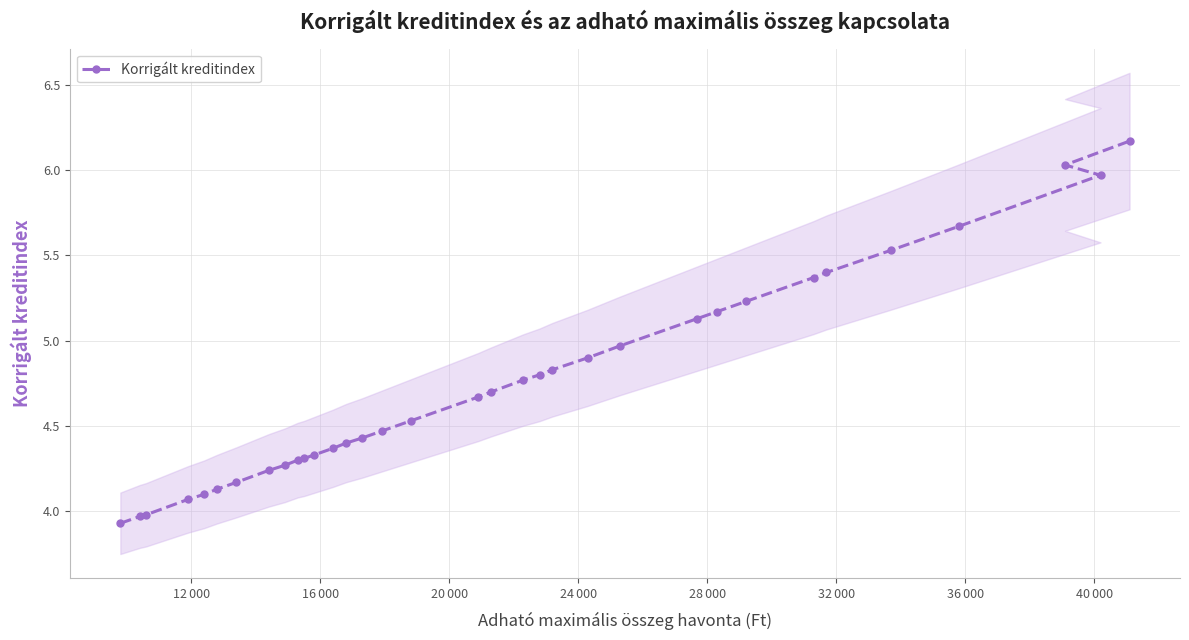

What is the value of the Korrigált kreditindex point at the 17th from the left?

4.5